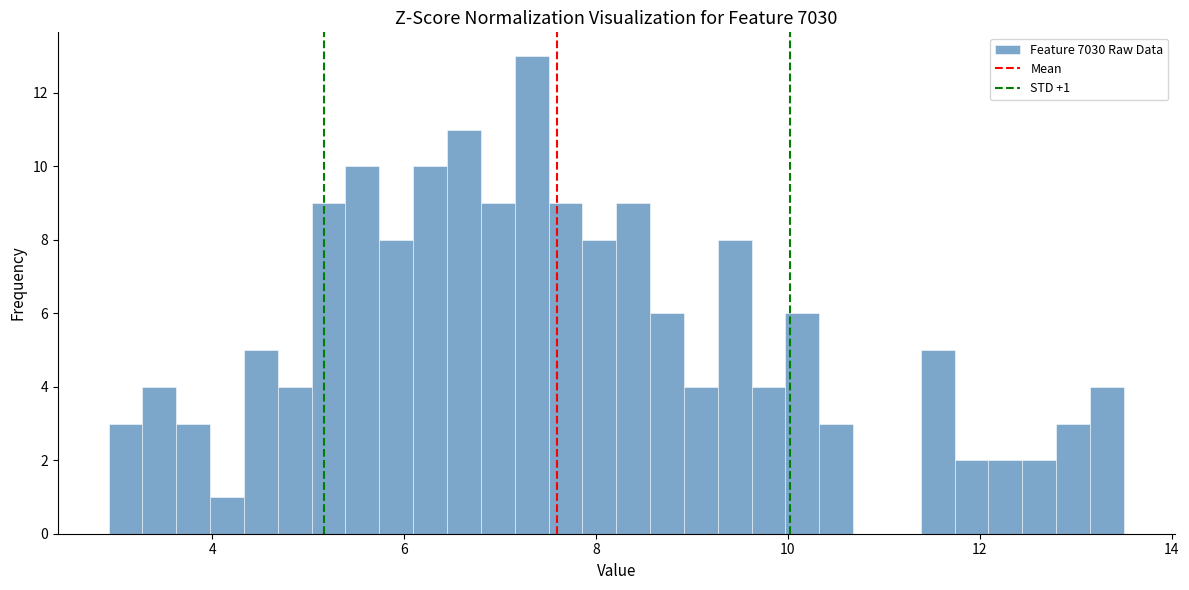

Around what value on the x-axis is the tallest bar? Give the approximate position of its centre, as read against the axis.

7.4